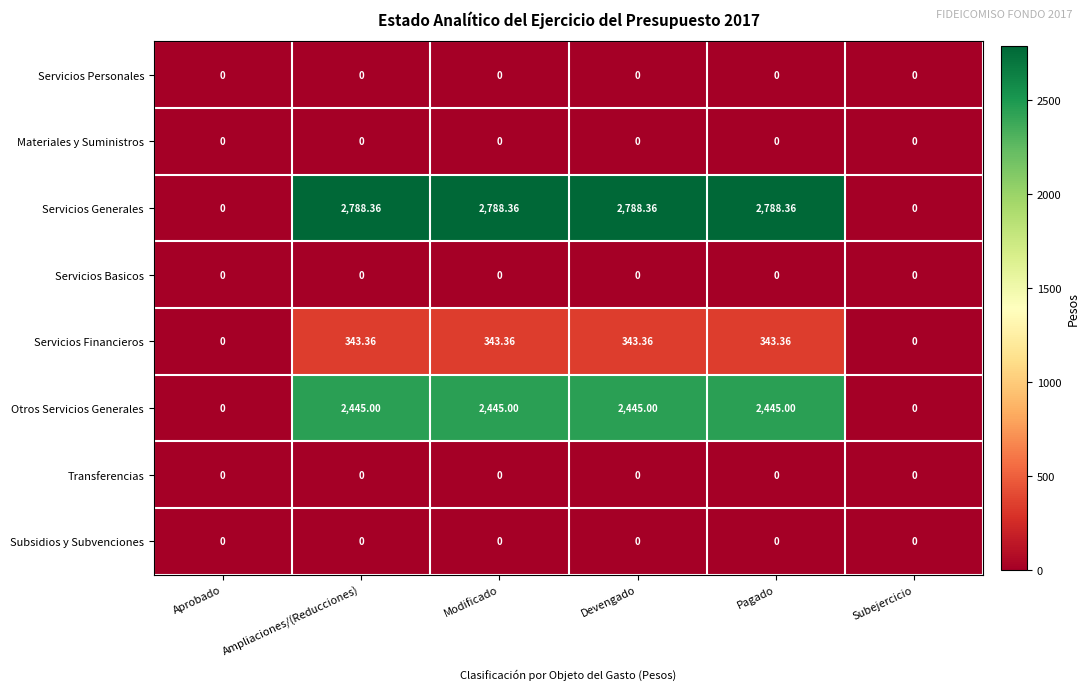

Which series changed the most between Modificado and Subejercicio?

Servicios Generales